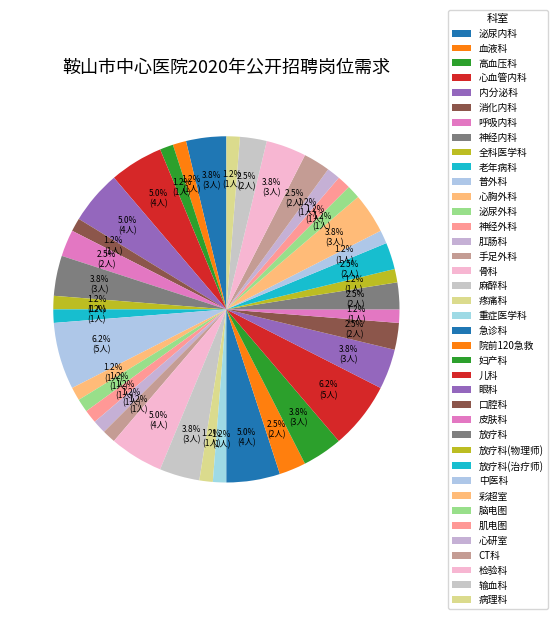

How many segments does this pie chart have?

39